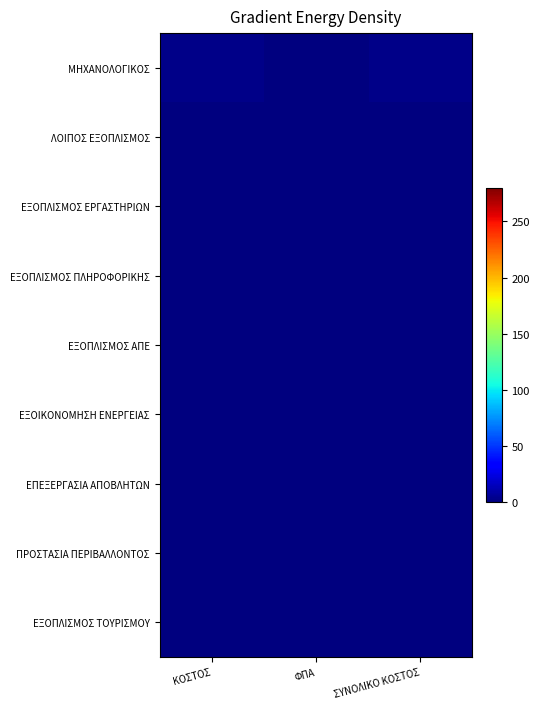

Which label corresponds to the largest value in the chart?

ΚΟΣΤΟΣ